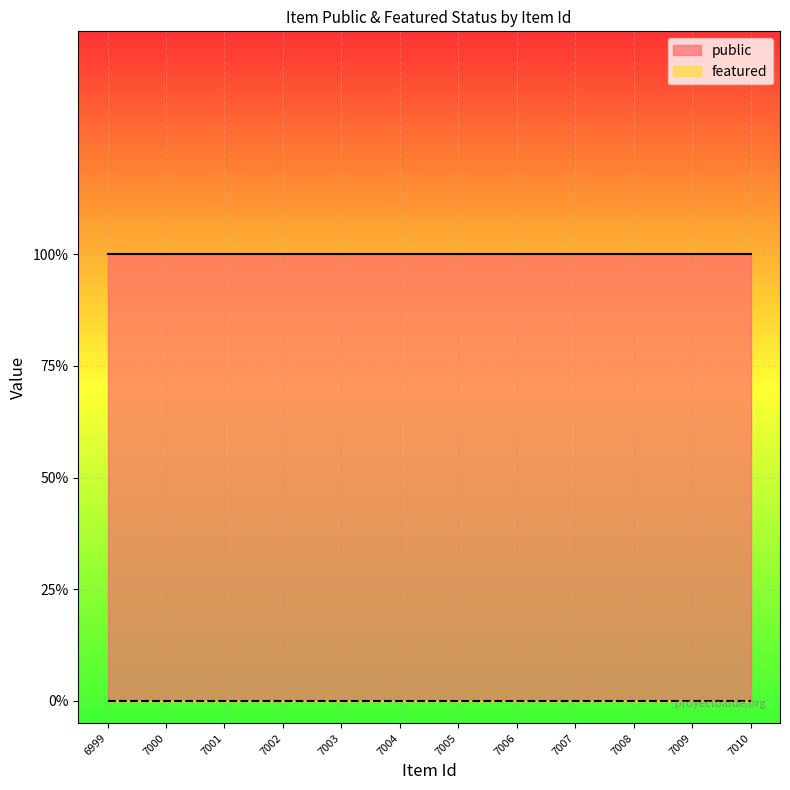

Rank the series by their average value, from highest to lowest.

public, featured